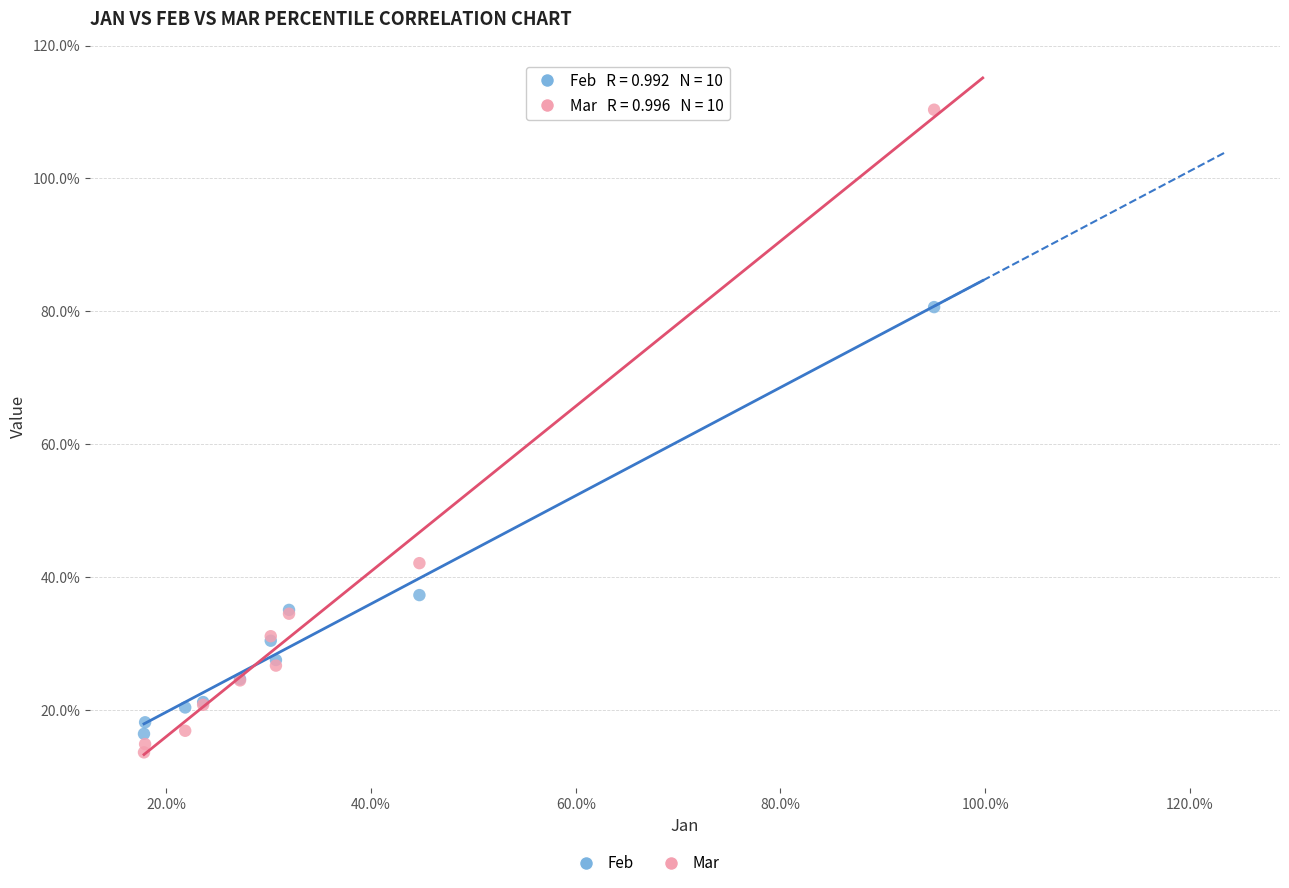

Which series has the widest spread of Y values?

Mar